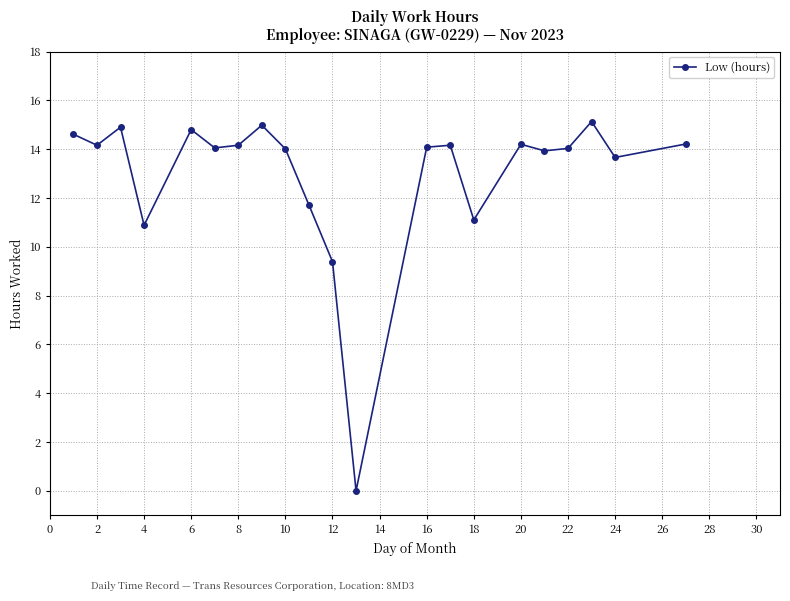

What is the average value?

13.0